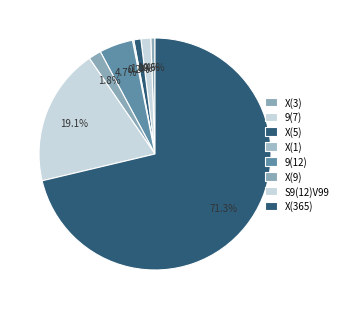

What is the largest slice in the pie chart?

X(365)